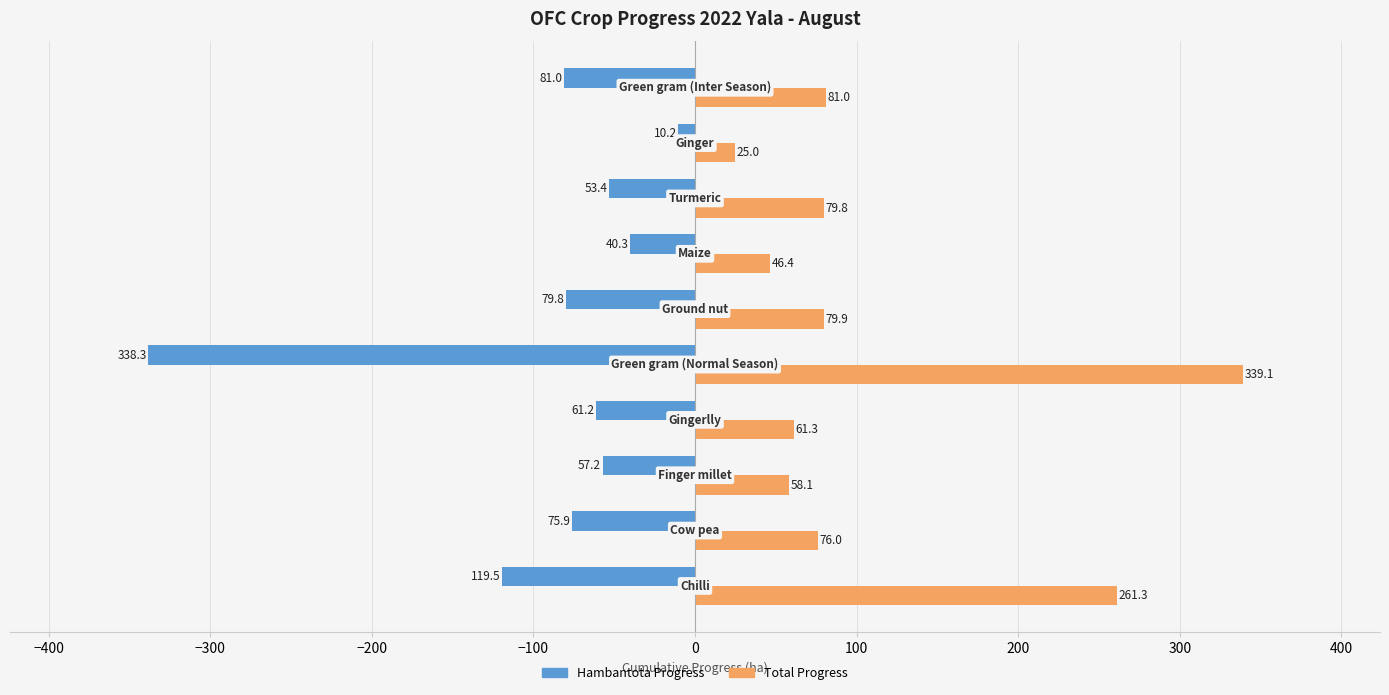

What is the average value of the Total Progress series?

110.8